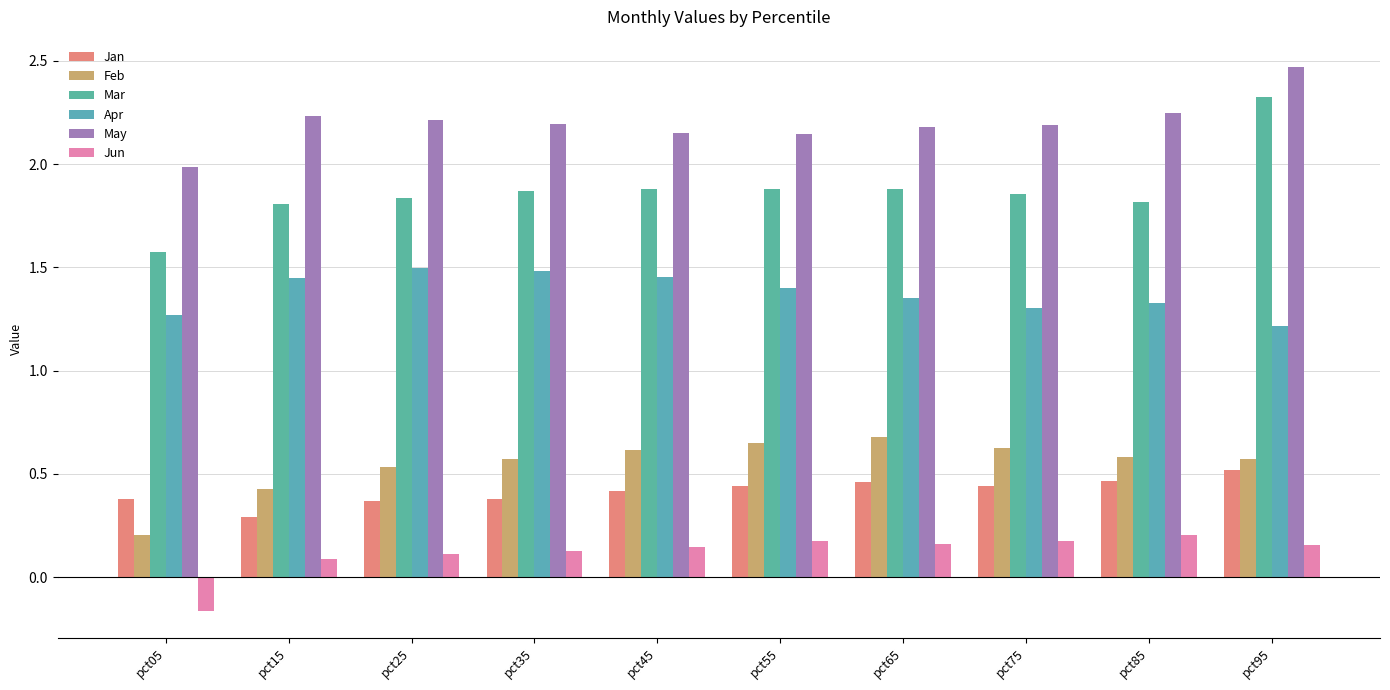

How many groups of bars are there?

10